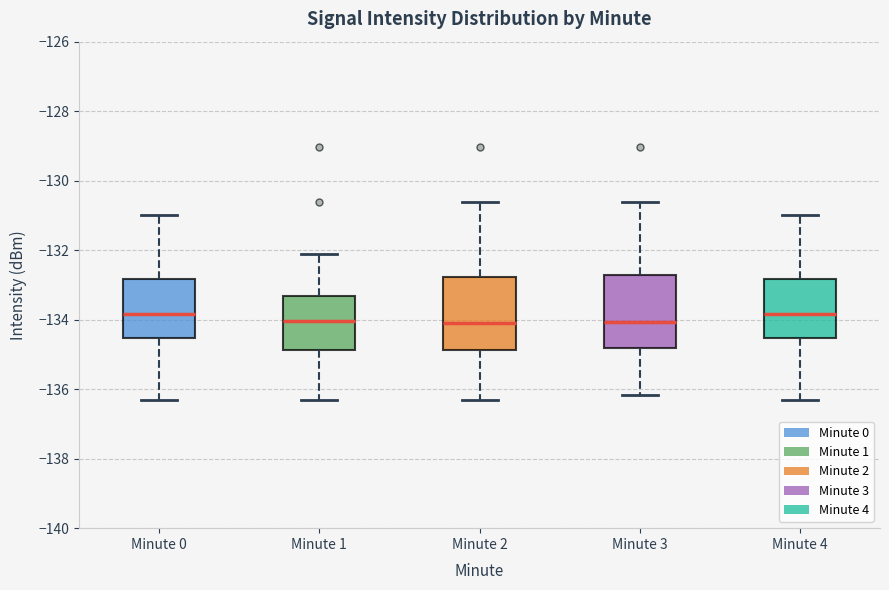

Where is the upper edge of the box for Minute 3 on the y-axis? The values are not printed on the chart, so give them approximately, as read against the axis.

-132.8